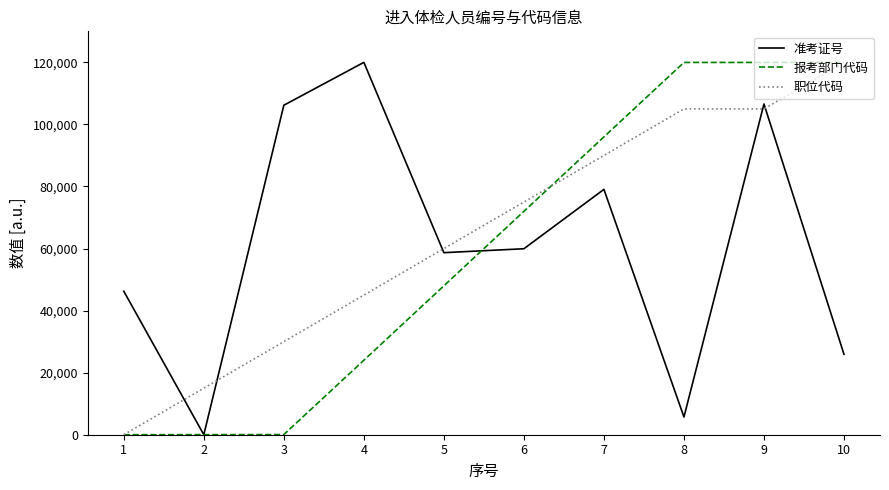

What is the spread (max minus min) of values at 10?

94086.4